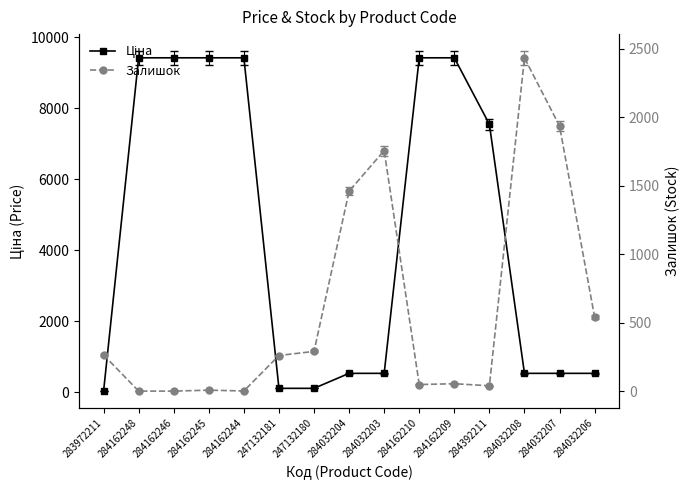

List the series in order of their overall mean, lowest first.

Залишок, Ціна